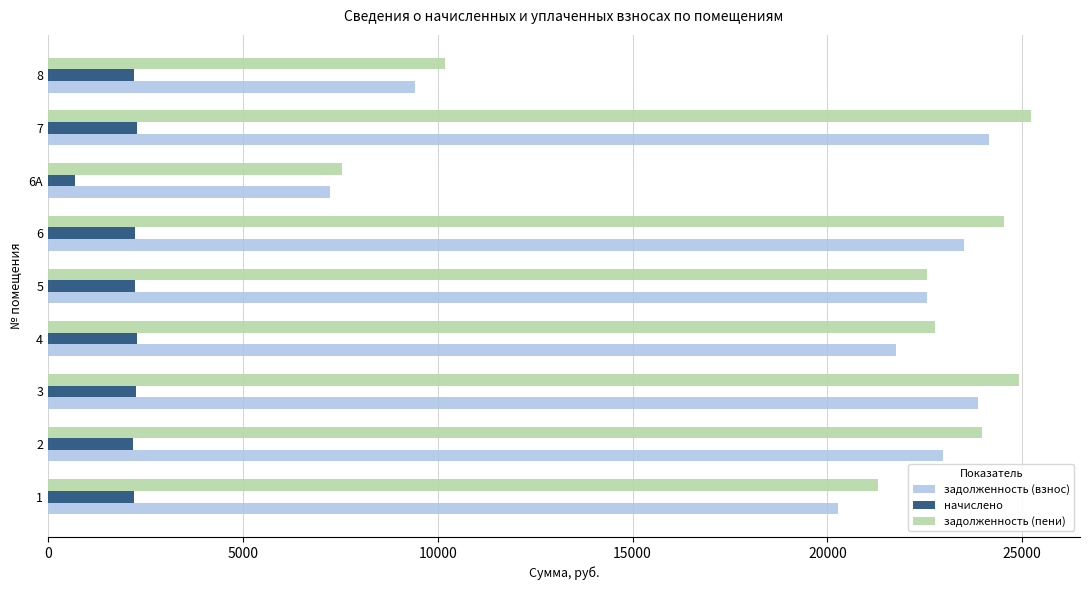

Which series has the widest spread of values?

задолженность (пени)